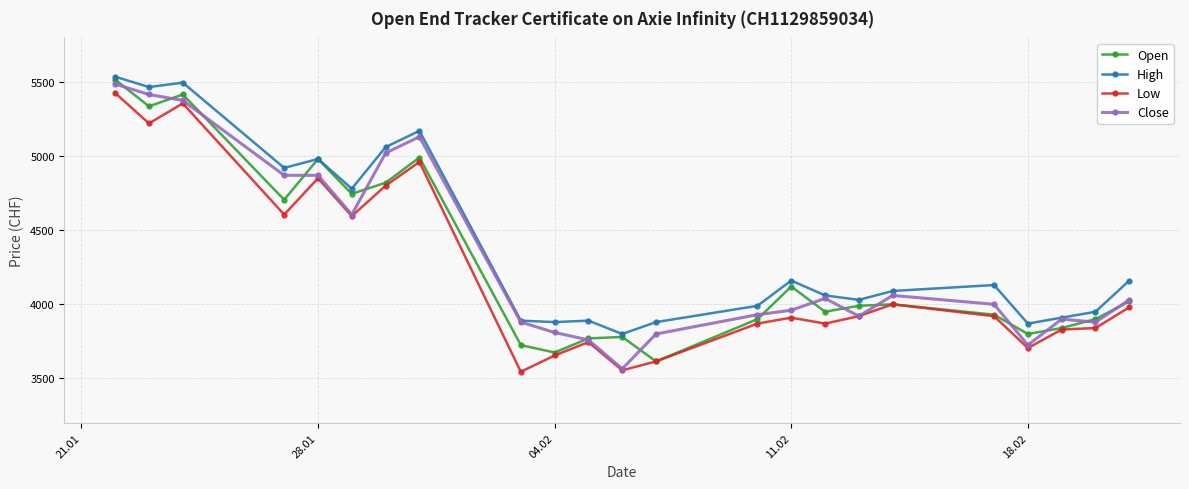

What is the greatest value displayed?

5535